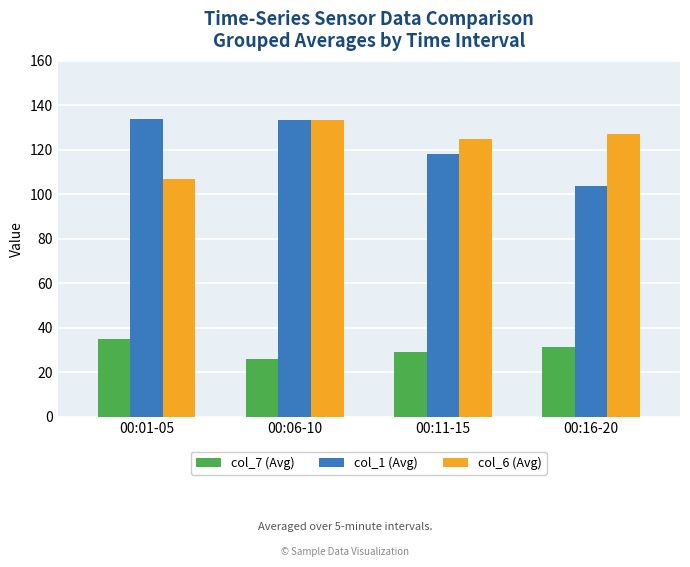

Is the value of col_6 (Avg) at 00:01-05 greater than the value of col_1 (Avg) at 00:01-05?

No